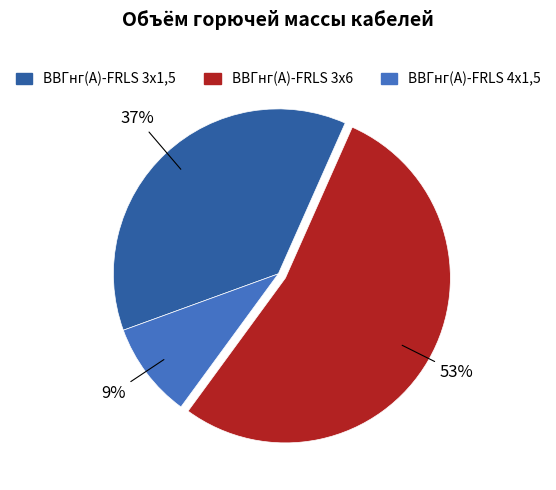

Which category has the biggest portion of the pie?

ВВГнг(А)-FRLS 3x6